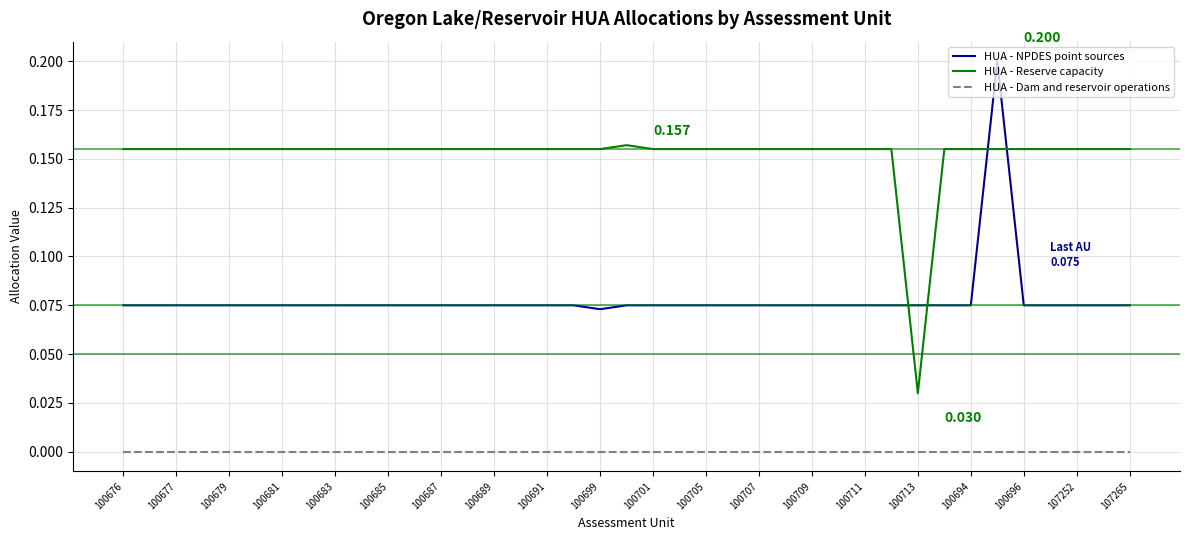

Is this an area chart (filled region under the line)?

No